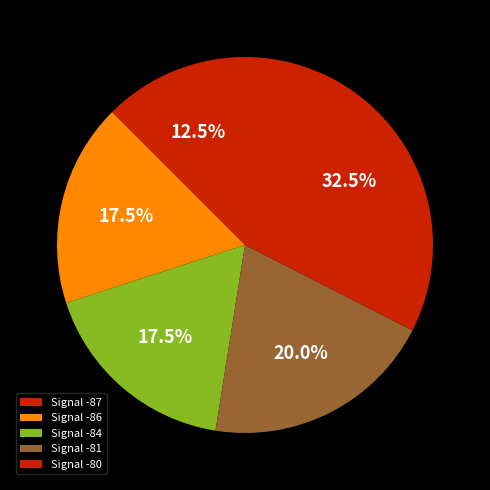

How many slices are in this pie chart?

5